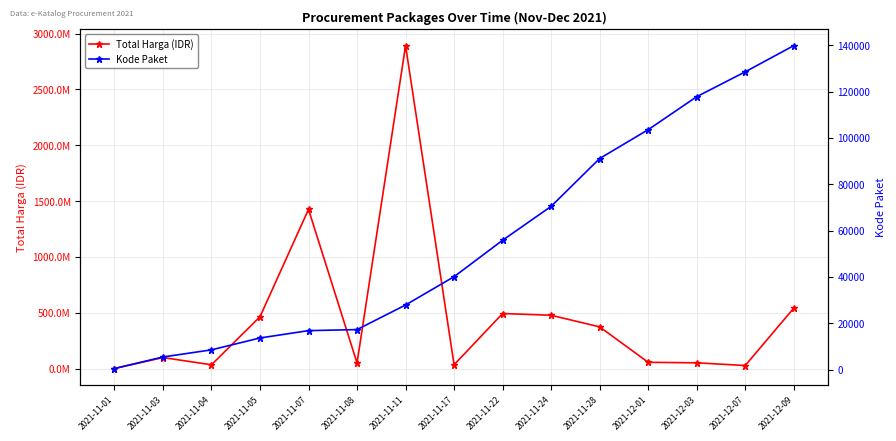

Between 2021-11-08 and 2021-12-07, which is larger?

2021-11-08